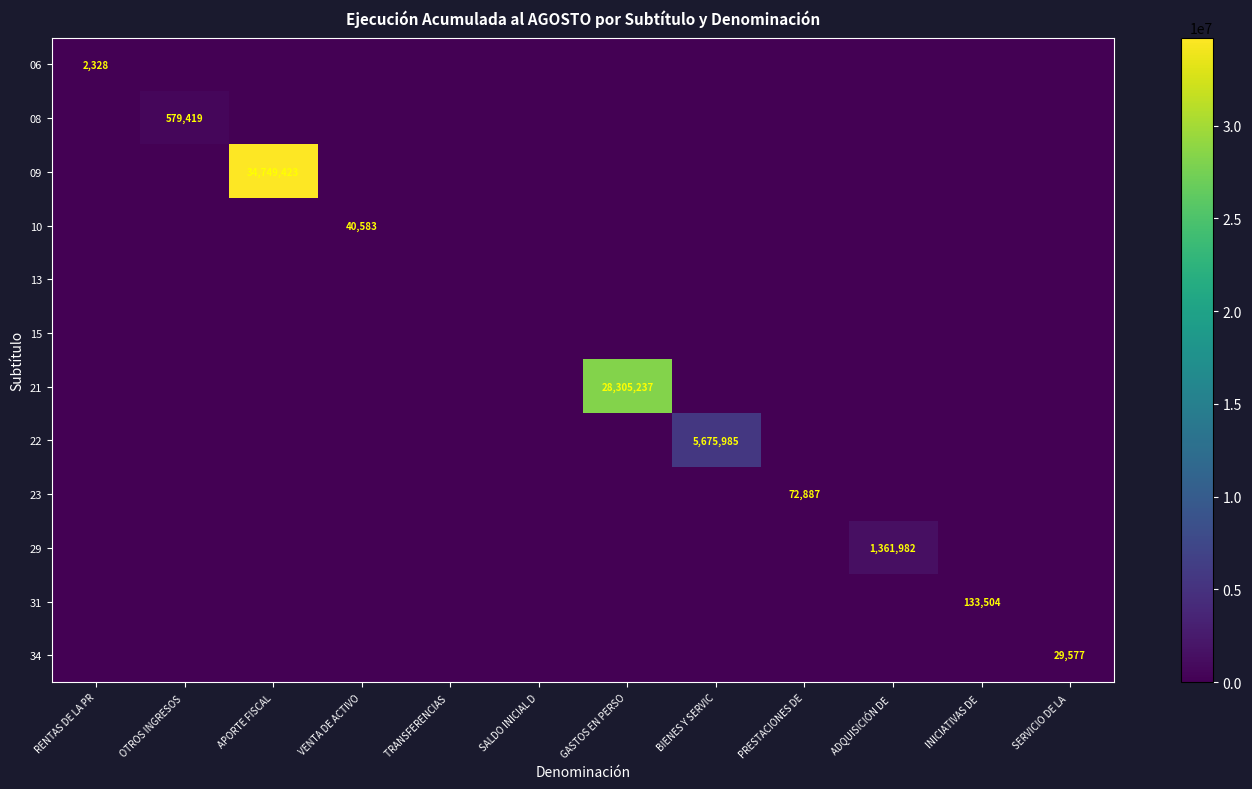

What is the total value across all series at BIENES Y SERVIC?

5675985